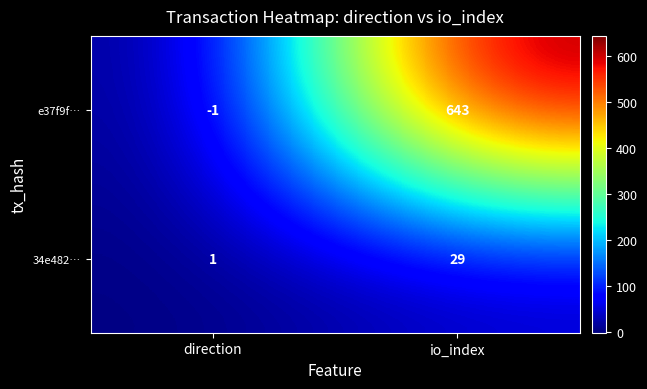

Reading left to right, list all the values displayed in this chart.

e37f9f…: -1	643
34e482…: 1	29